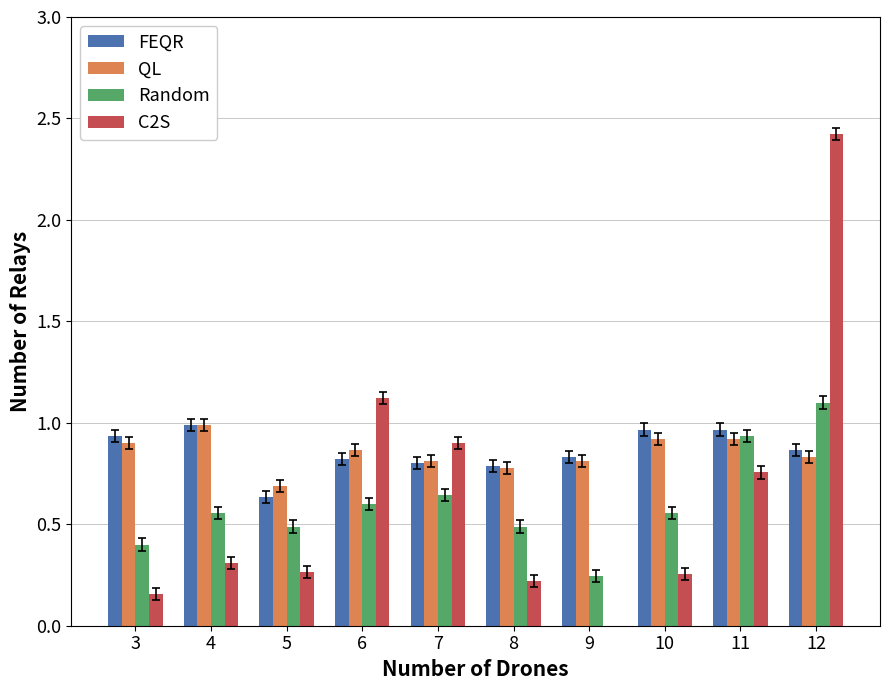

What is the highest value of the QL series?

1.0